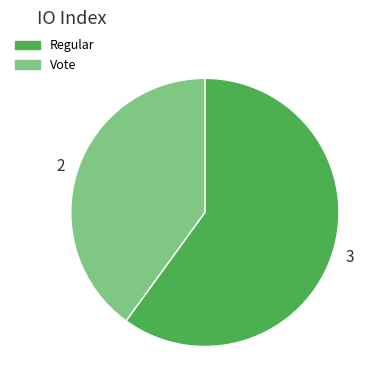

Do 2 and 3 together represent more than half of the pie?

Yes